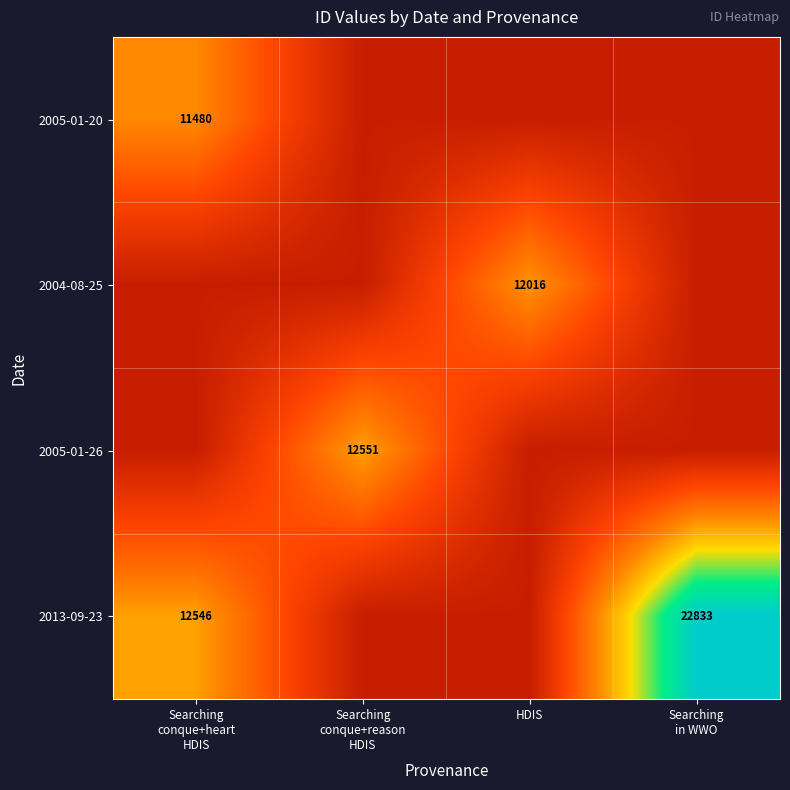

What is the maximum value shown in the chart?

22833.3